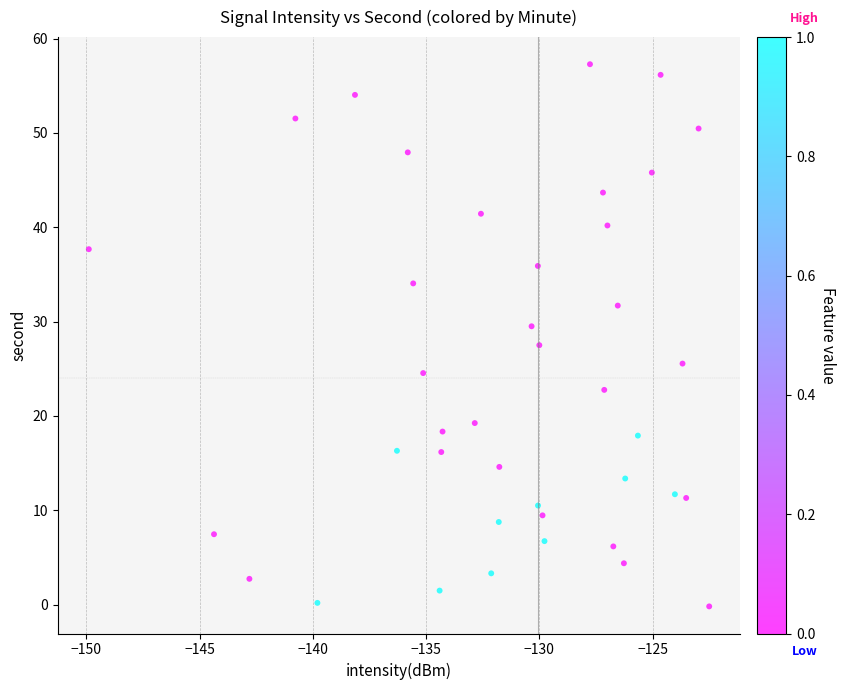

What is the range of Y values (max minus min)?

57.5